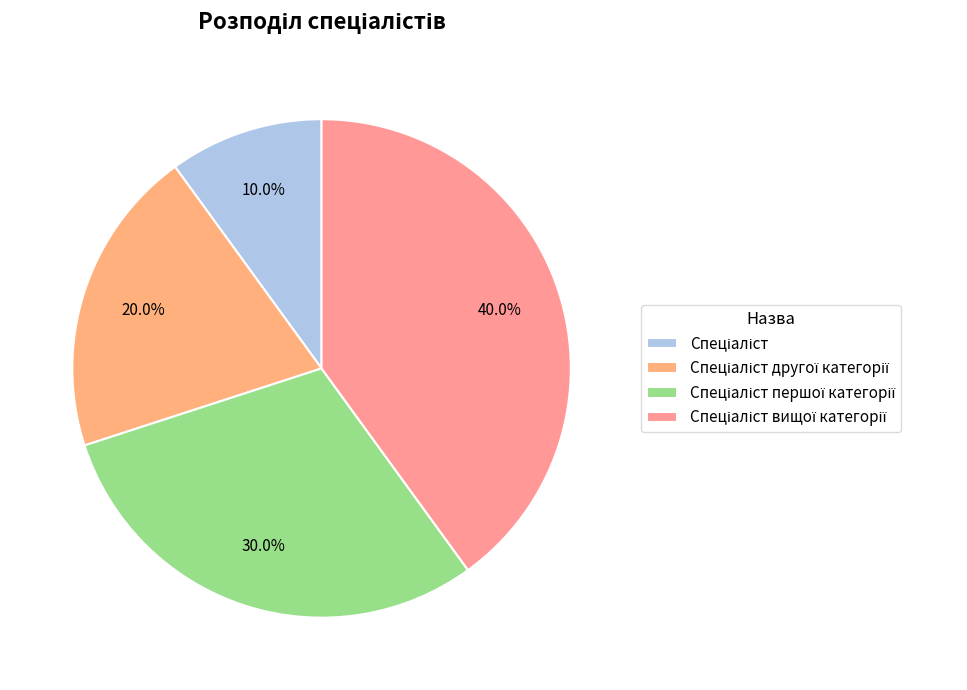

Between Спеціаліст and Спеціаліст другої категорії, which is larger?

Спеціаліст другої категорії